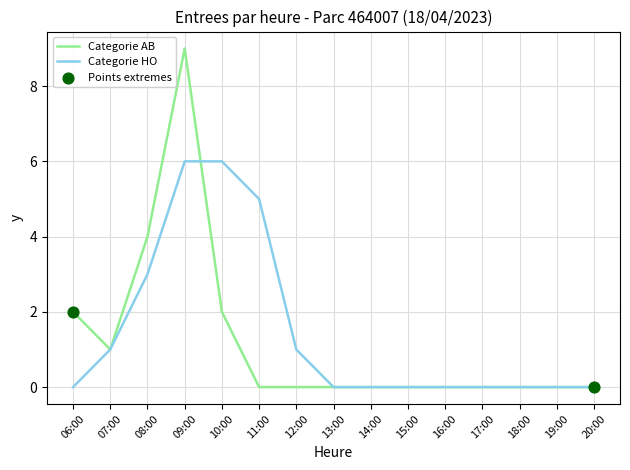

At which category is the sum across all series the highest?

09:00